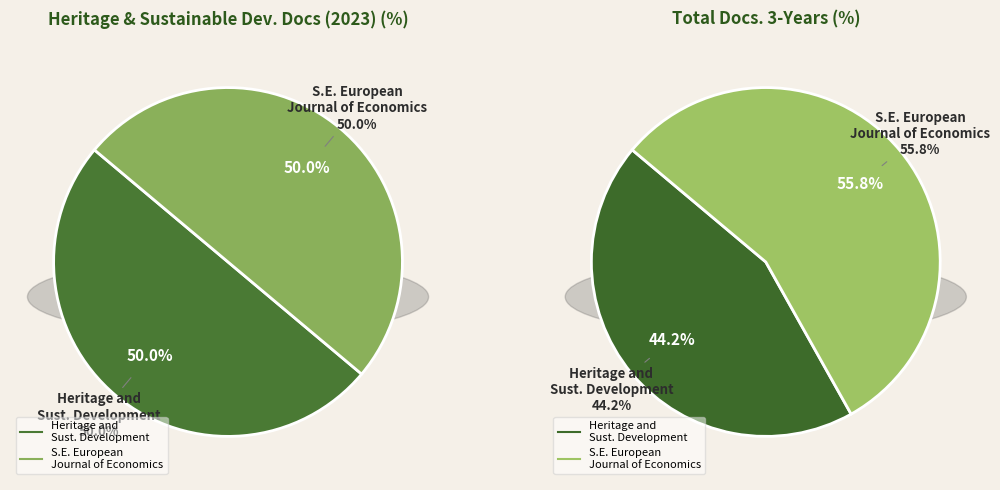

What percentage is the South East European Journal of Economics slice, to the nearest percent?

50%